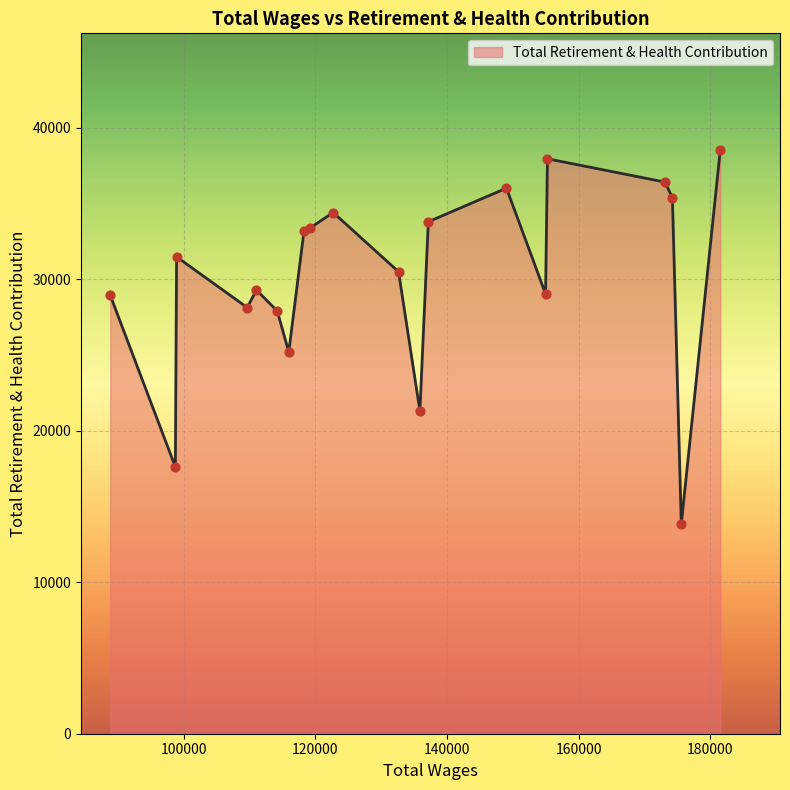

What is the difference between the maximum and minimum values?

24702